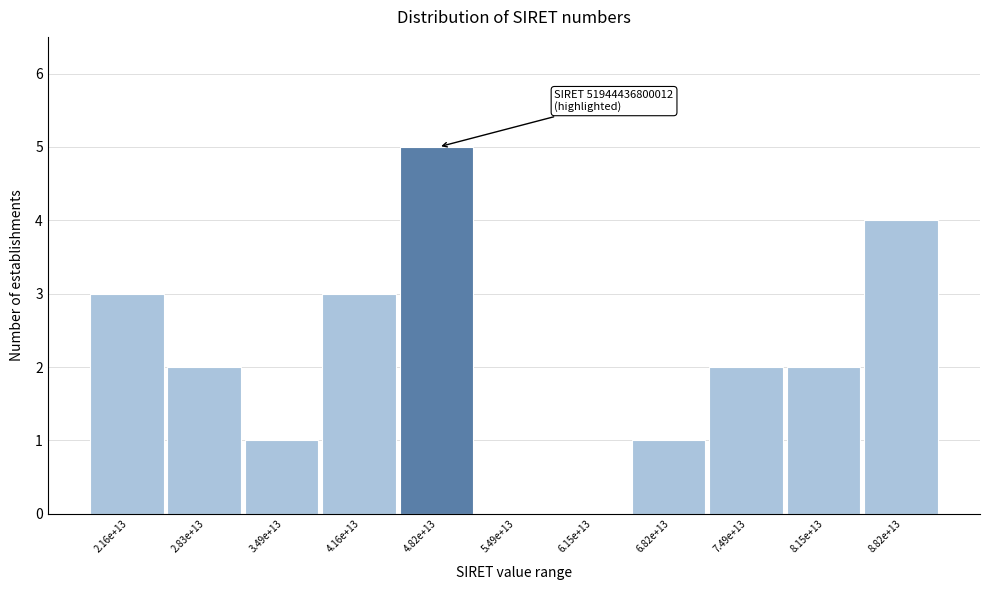

Reading left to right, extract all data points from this chart.

2.16e+13=3	2.83e+13=2	3.49e+13=1	4.16e+13=3	4.82e+13=5	5.49e+13=0	6.15e+13=0	6.82e+13=1	7.49e+13=2	8.15e+13=2	8.82e+13=4